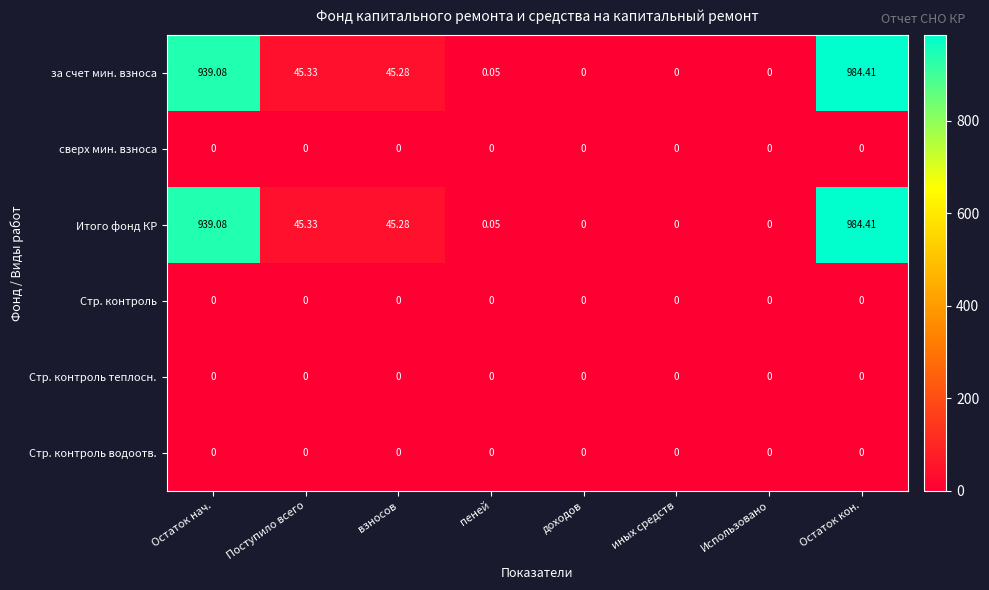

Is the value of Итого фонд КР at Остаток кон. greater than the value of Стр. контроль водоотв. at иных средств?

Yes